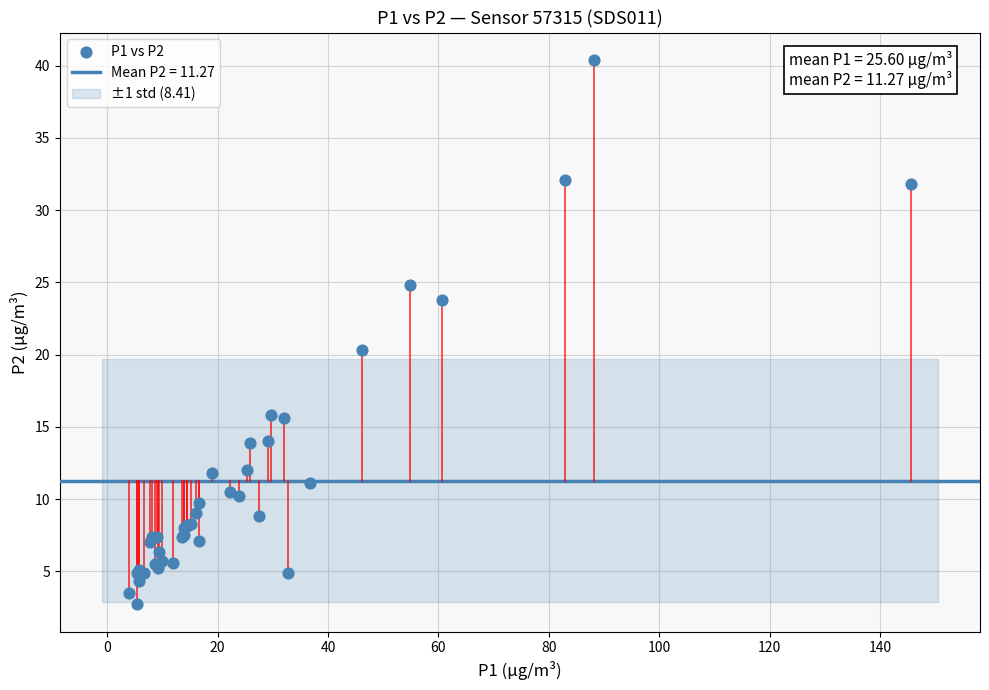

What Y value in the scatter plot is closest to 21?

20.3